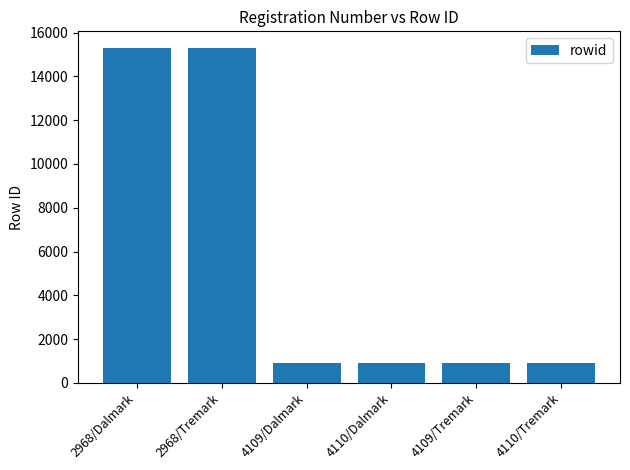

Is it true that the value at 4110/Dalmark is 906?

True